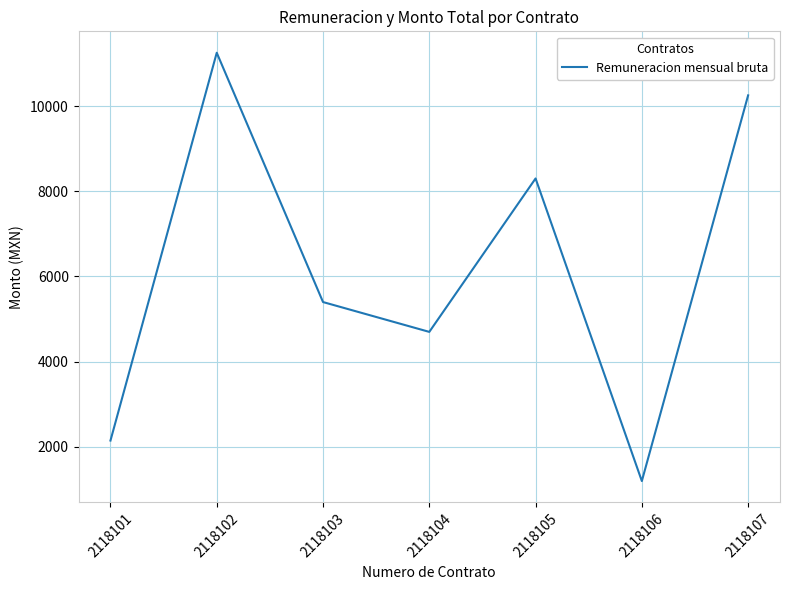

What is the approximate value at 2118102, to the nearest 50?

11250